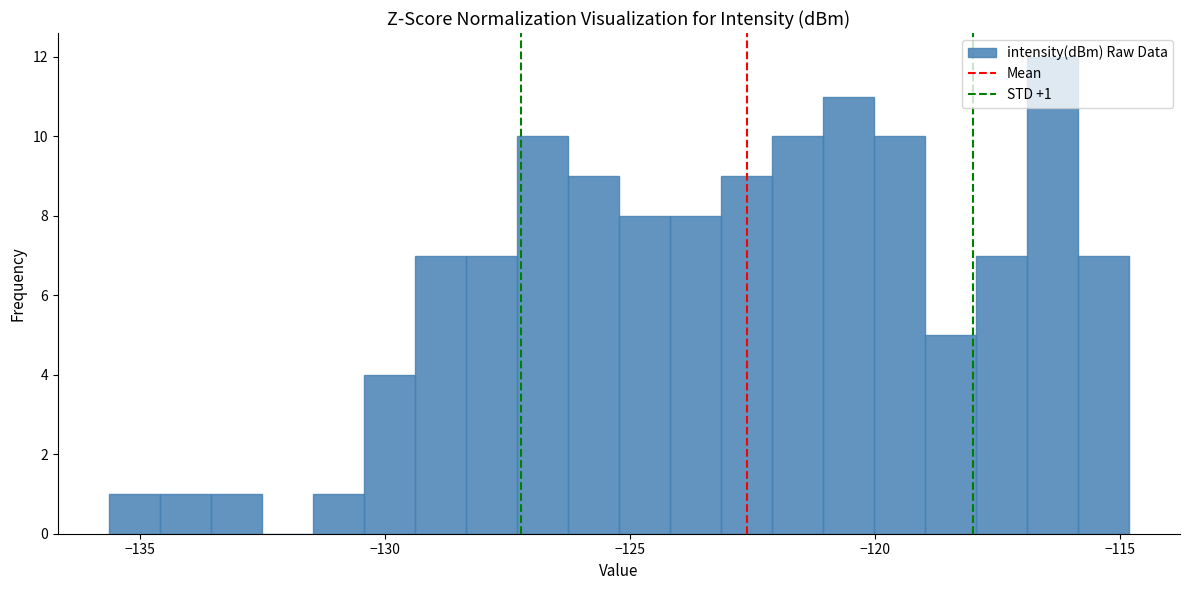

Read against the x-axis, roughly where is the centre of the tallest bar?

-116.5